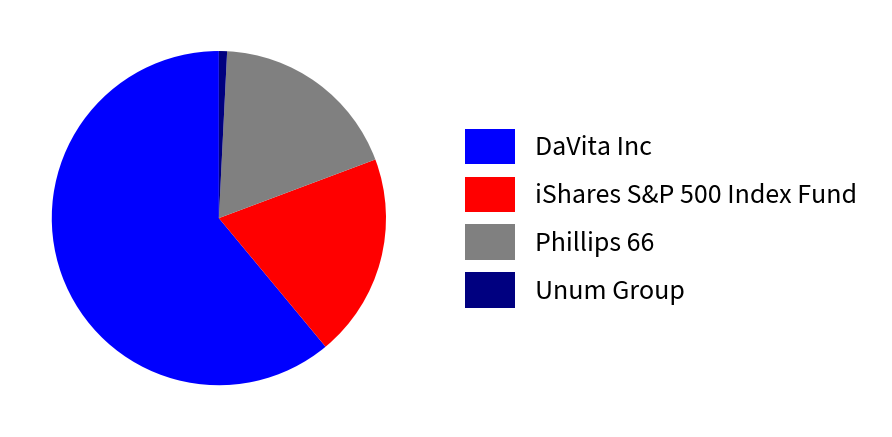

How many segments does this pie chart have?

4